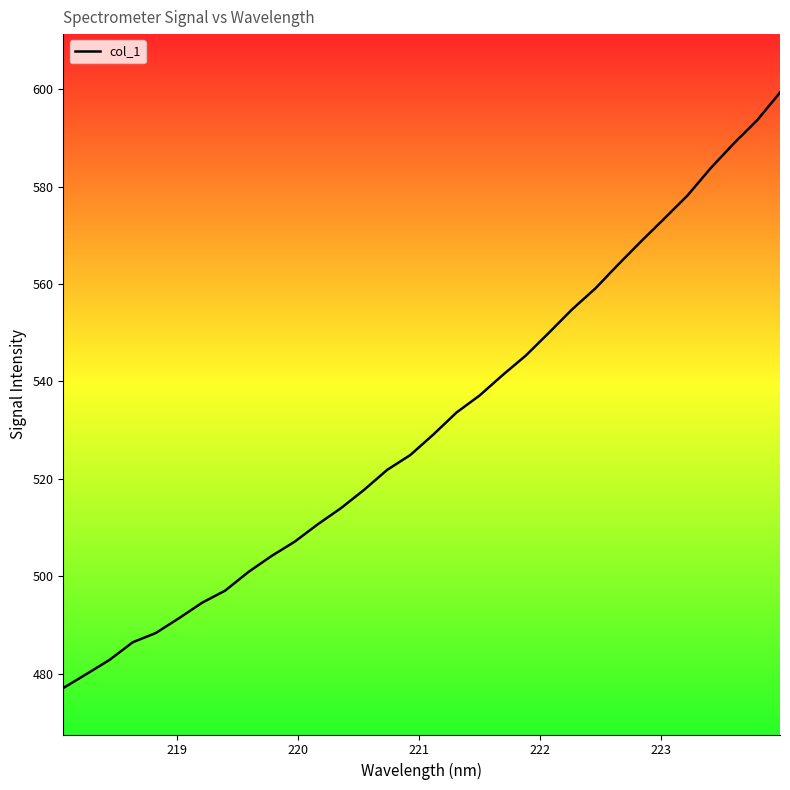

What is the difference between the maximum and minimum values?

122.2